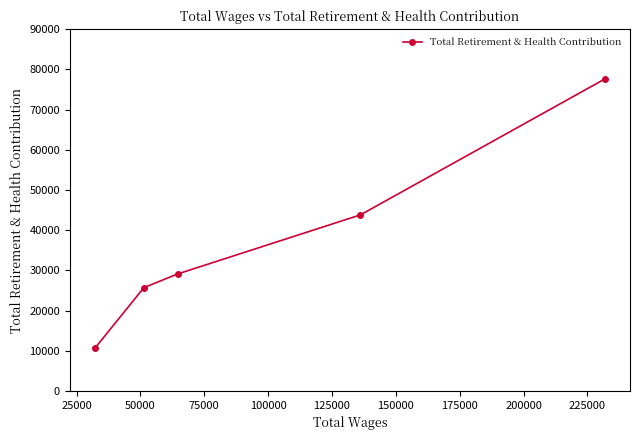

What is the value of the 2nd point from the left?

25688